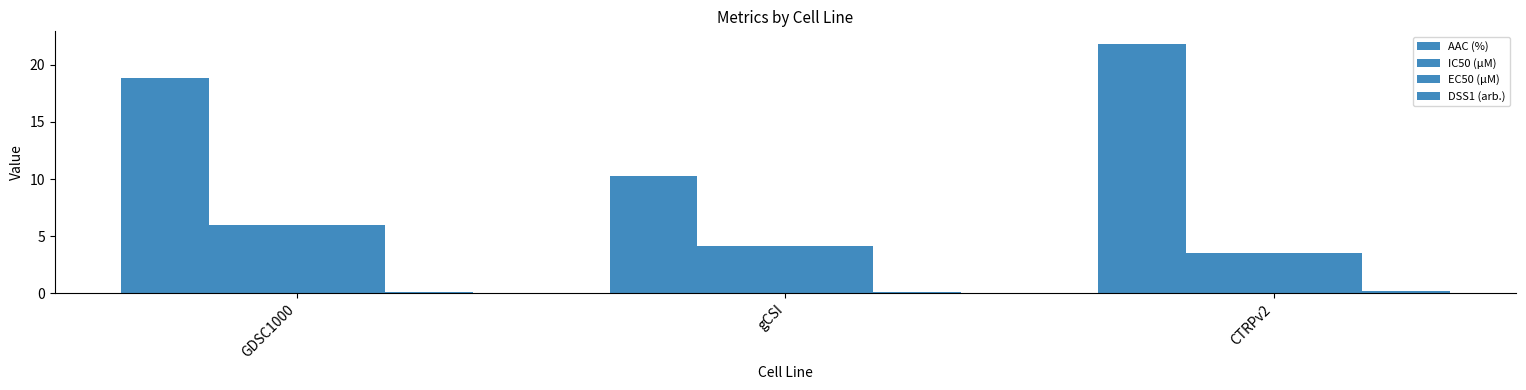

Is it true that DSS1 (arb.) equals 0.2 at GDSC1000?

False